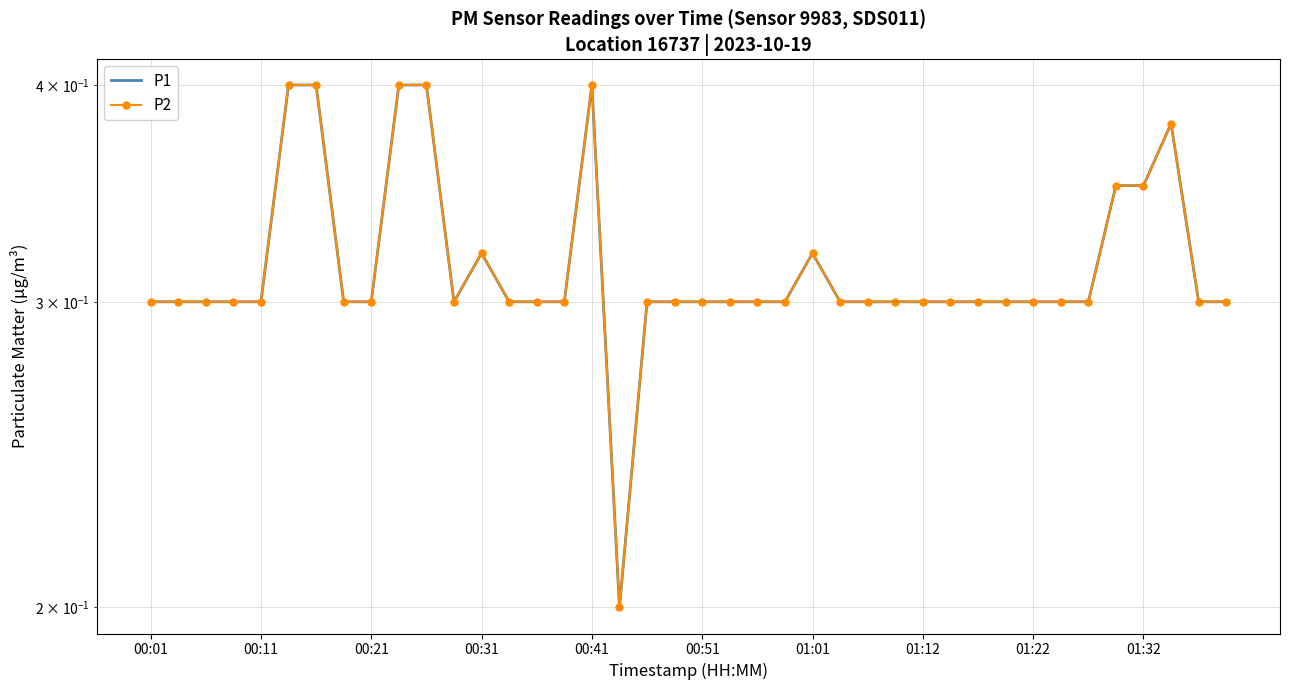

Is it true that P2 equals 0.7 at 01:01?

False